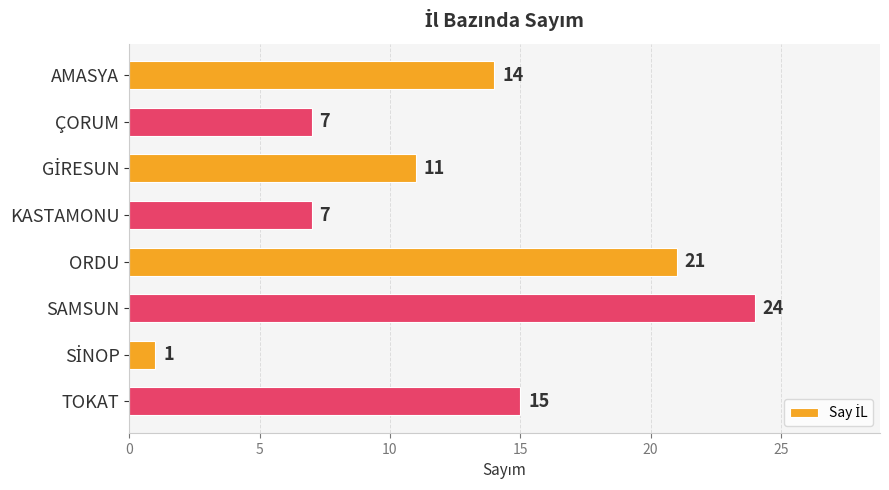

What is the change in value from AMASYA to SAMSUN?

+10